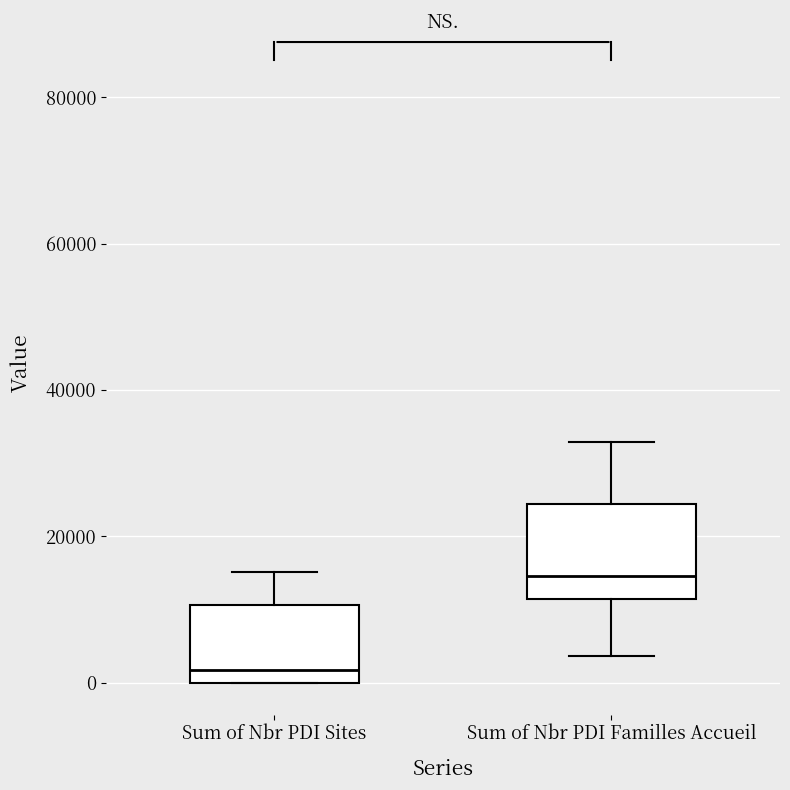

Which box has the lowest median line?

Sum of Nbr PDI Sites